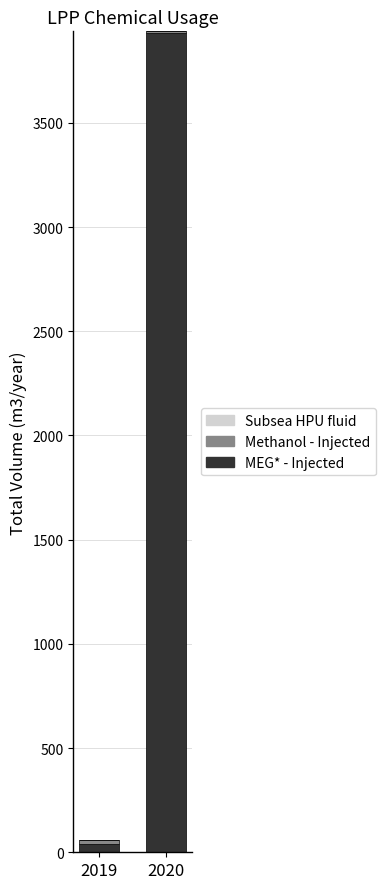

What is the average value of the MEG* - Injected series?

1986.6